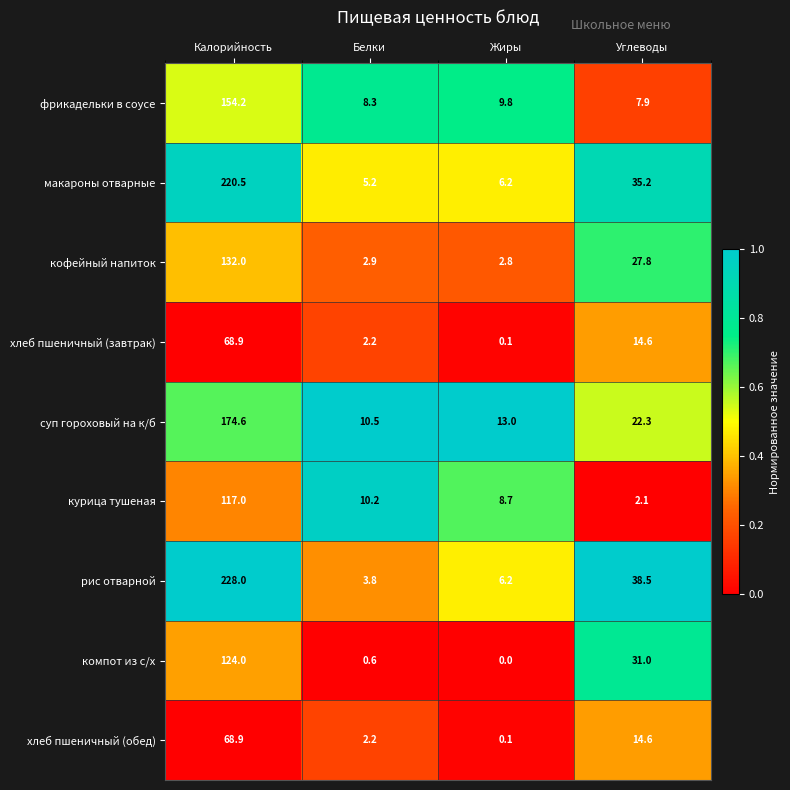

How many series are shown in this chart?

9